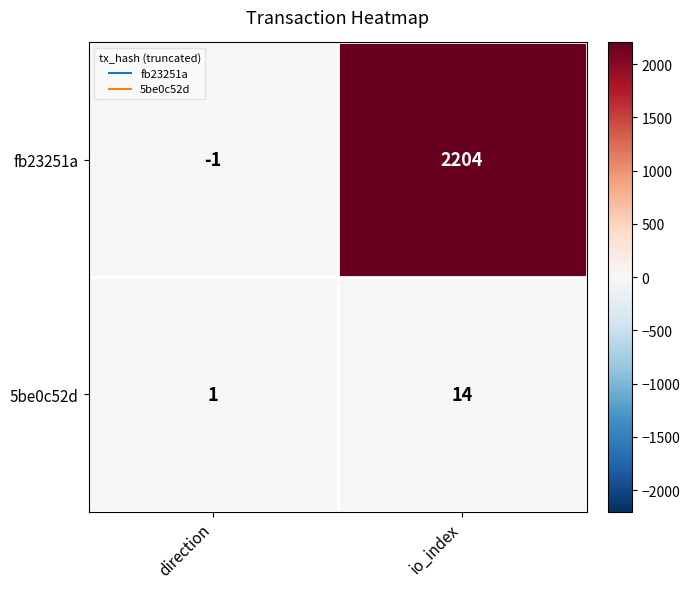

What is the maximum value for fb23251a?

2204